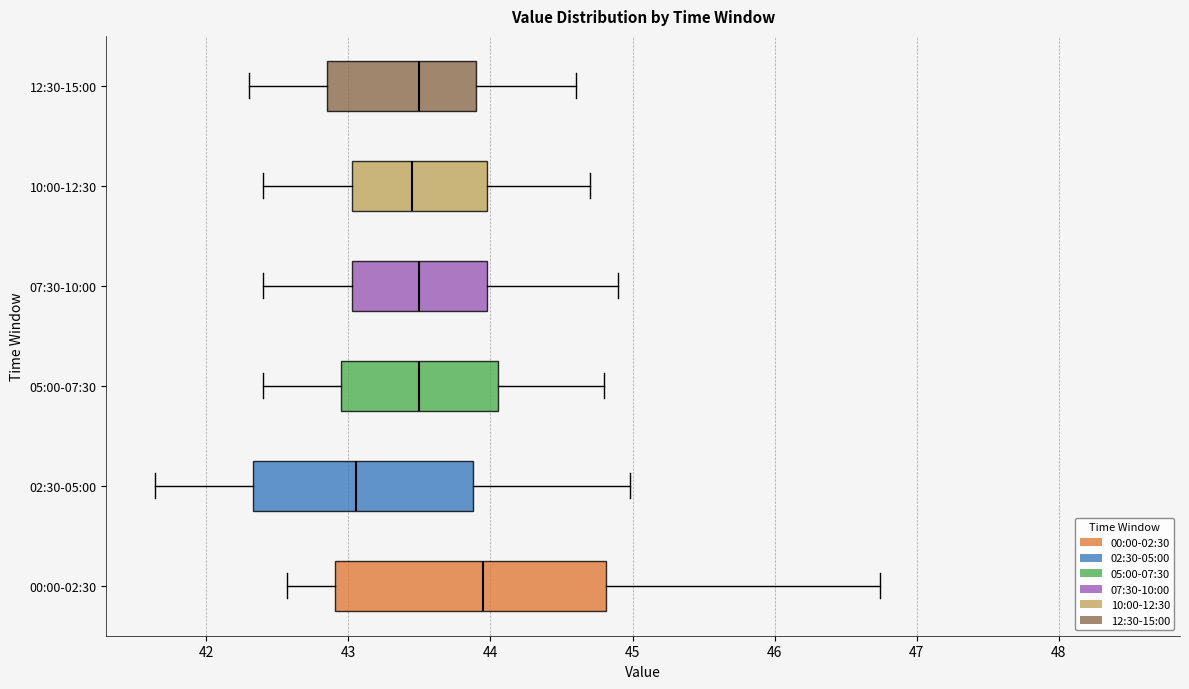

Where does the right whisker of the box for 02:30-05:00 end on the x-axis? The values are not printed on the chart, so give them approximately, as read against the axis.

45.0